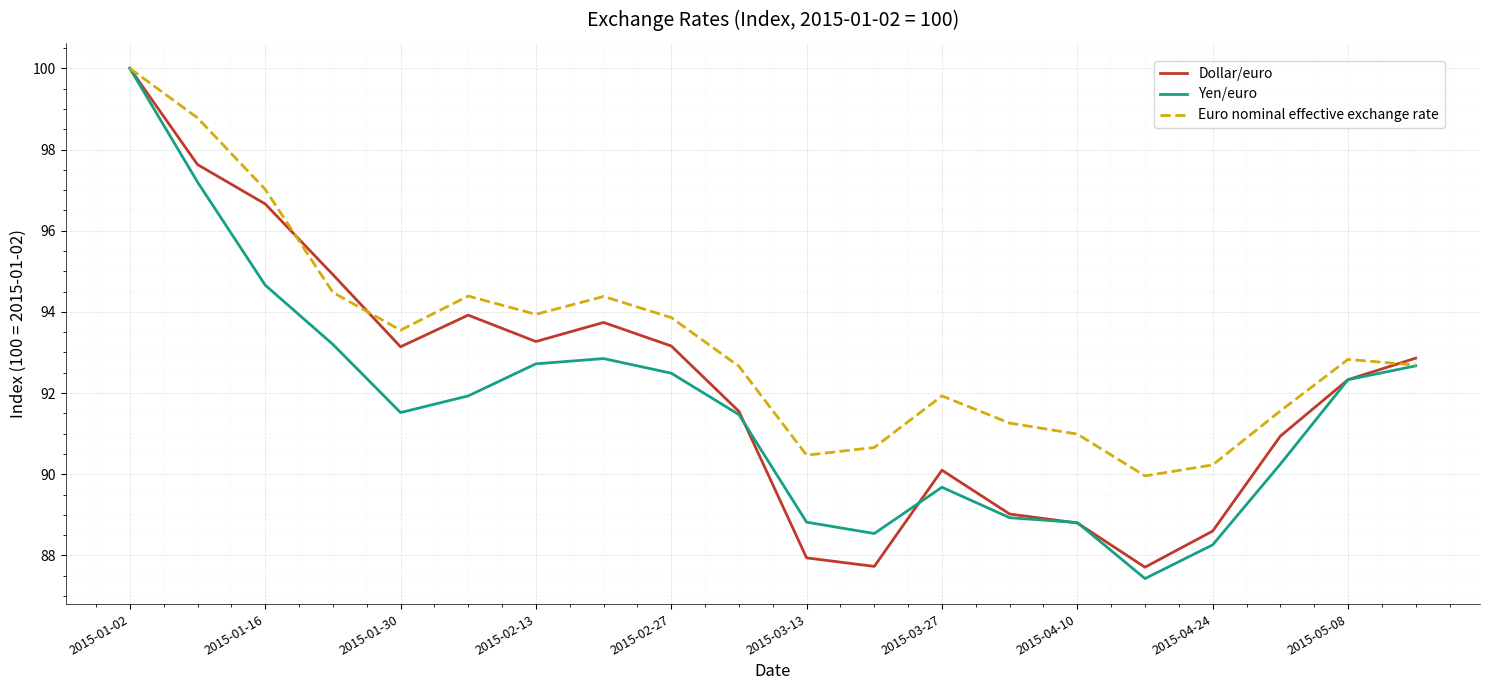

List the series in order of their overall mean, highest first.

Euro nominal effective exchange rate, Dollar/euro, Yen/euro